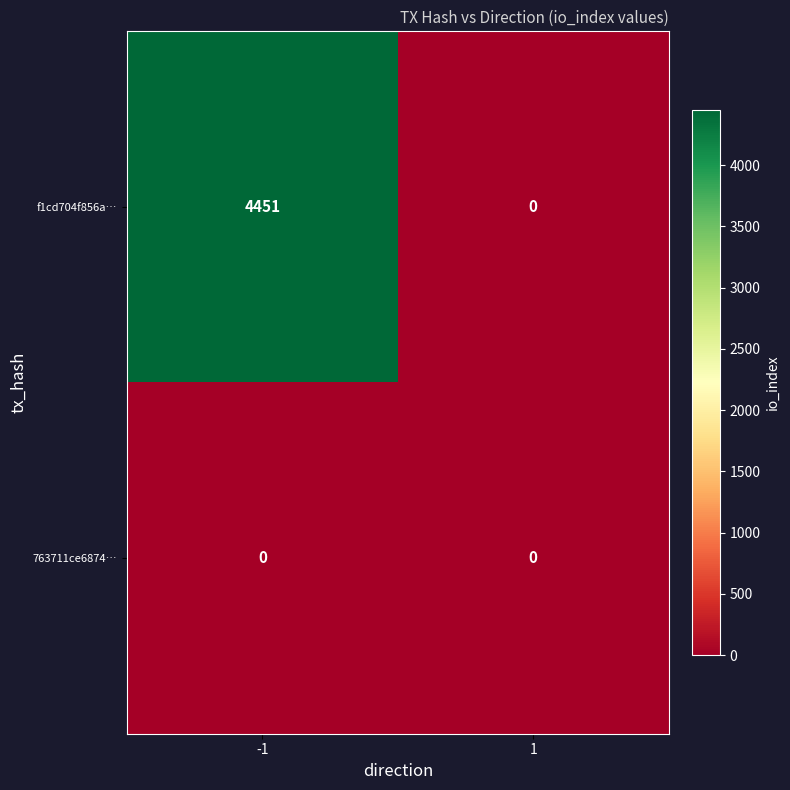

True or false: 763711ce6874… has a value of 0 at -1.

True